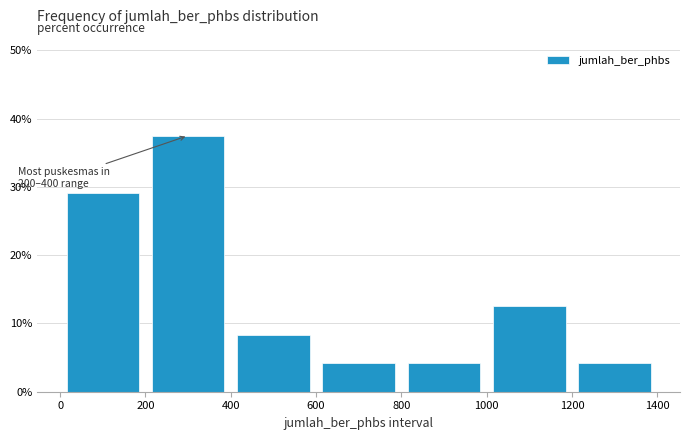

Which range on the x-axis has the tallest bar?

200 to 400